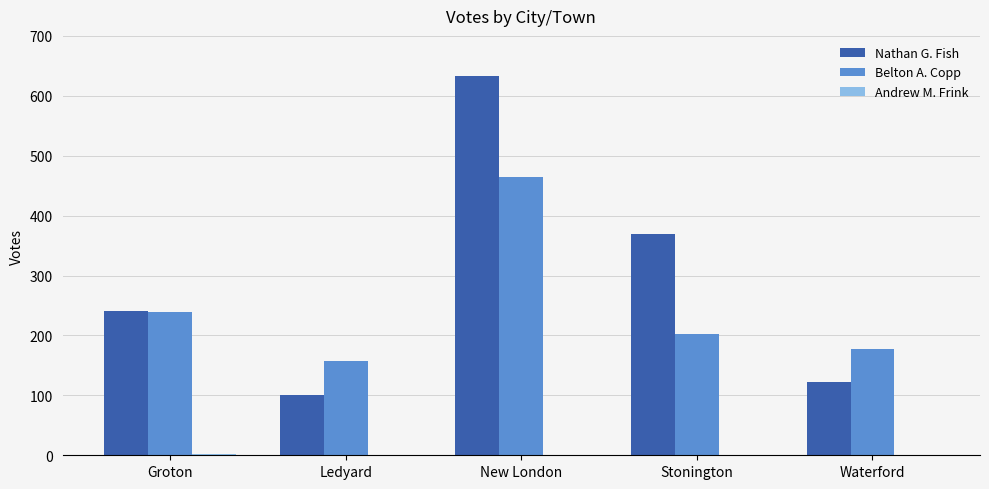

How many distinct data groups are displayed?

3